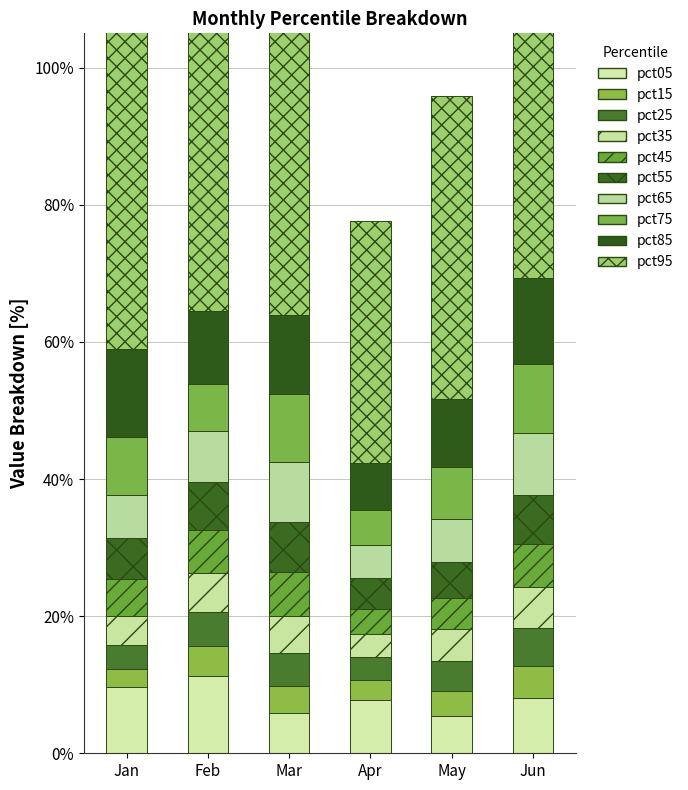

Where is May nearest to the value 0?

pct15